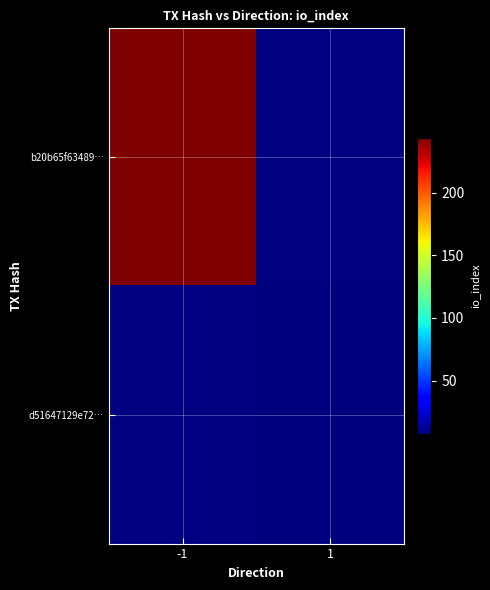

At which label does d51647129e72… reach its minimum?

-1